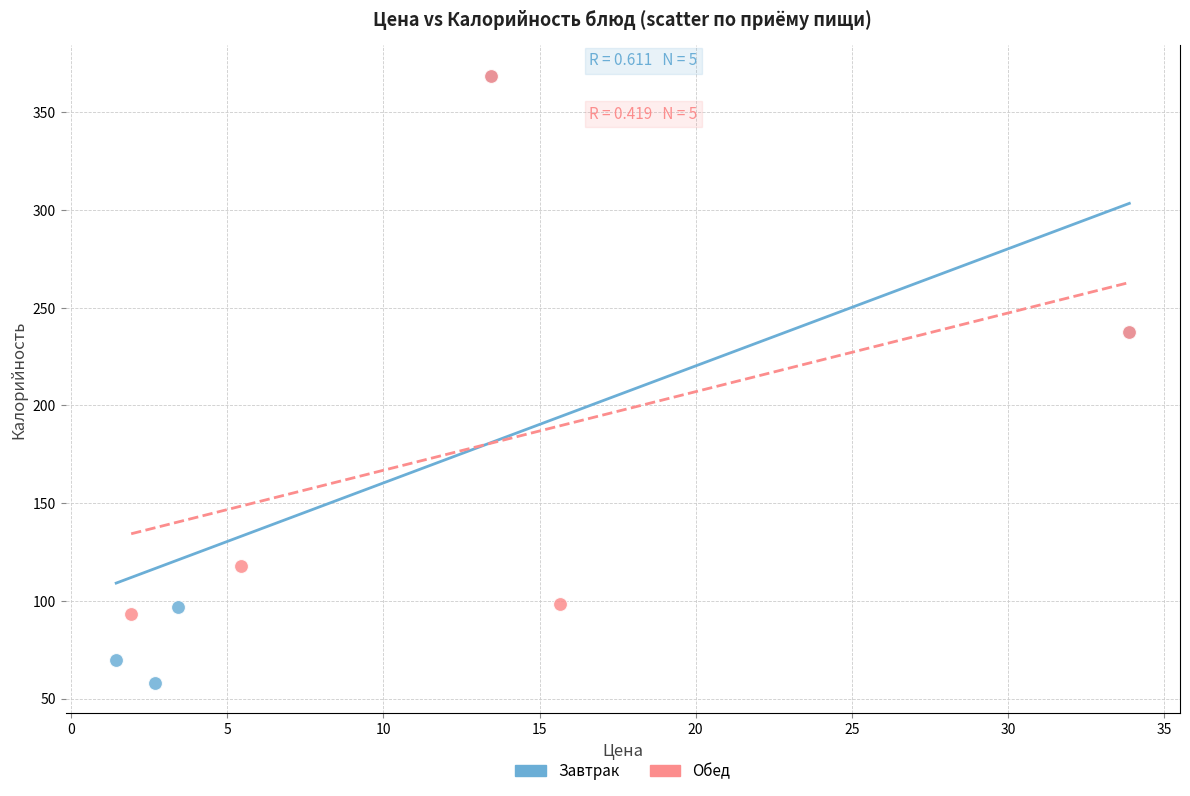

What are all the series names shown in the legend?

Завтрак, Обед